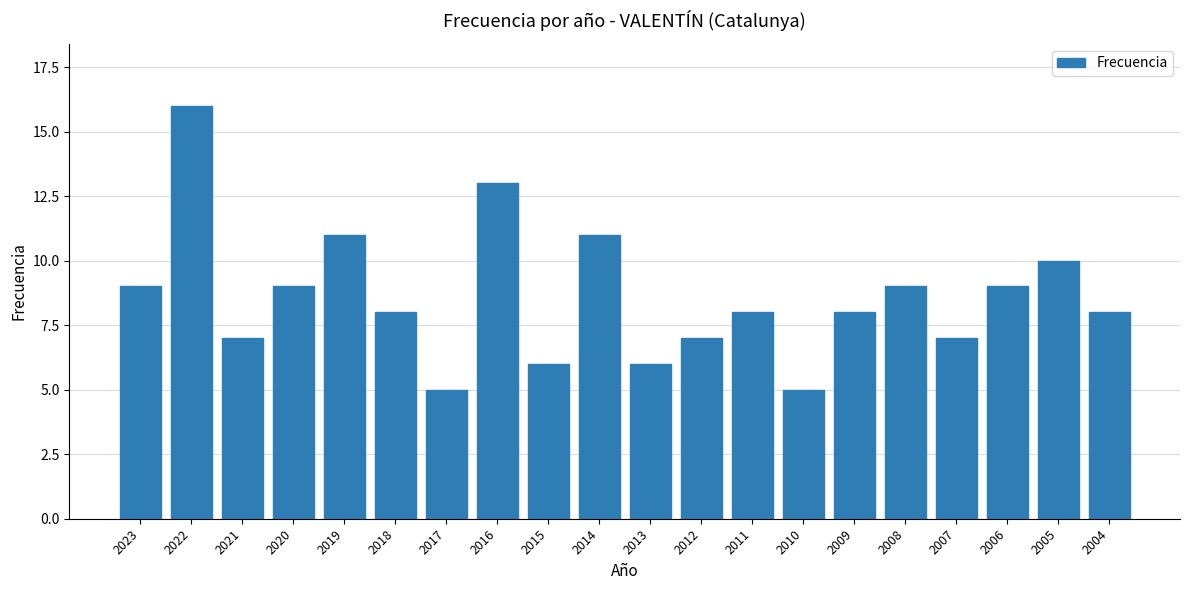

At which label is the value closest to 10?

2005